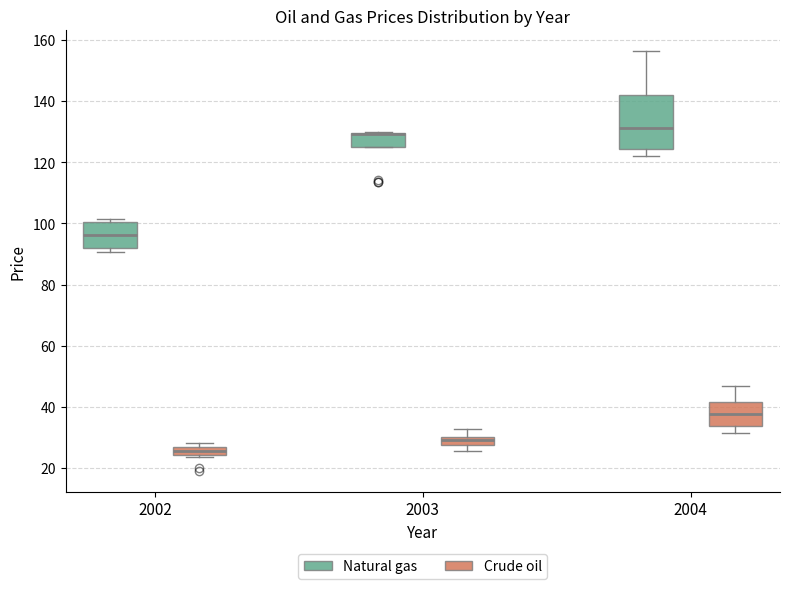

Comparing the boxes themselves (not the whiskers), which one is the tallest?

2004 (Natural gas)